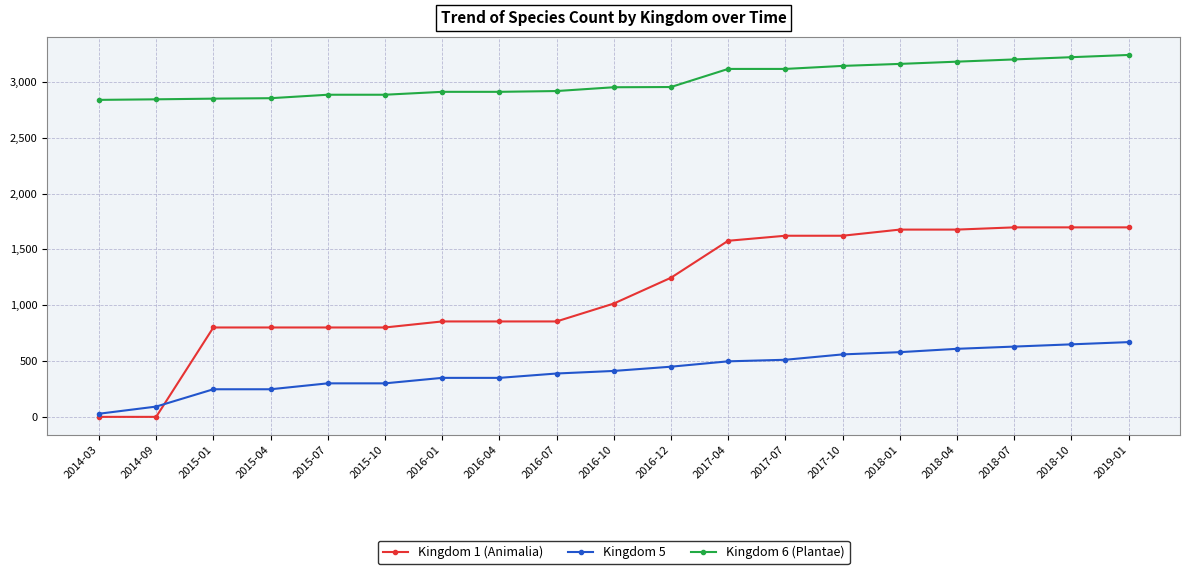

Which series has the largest total across all categories?

Kingdom 6 (Plantae)